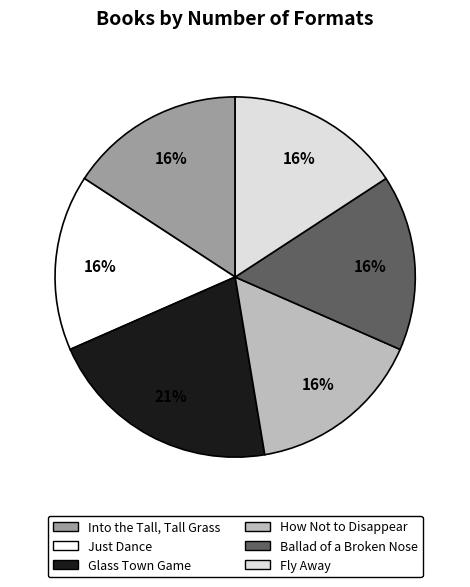

Does Ballad of a Broken Nose represent more than half of the total?

No